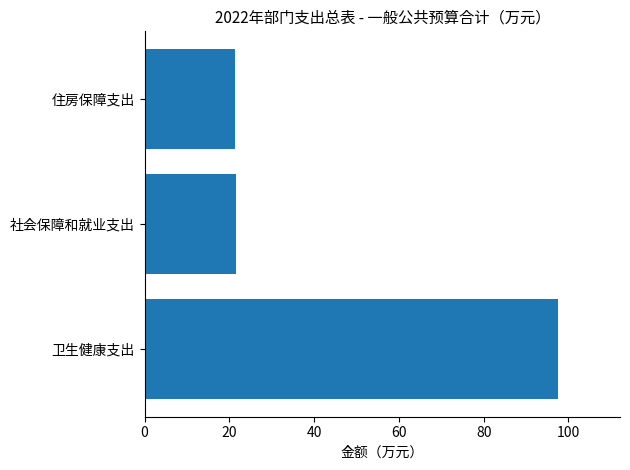

What is the maximum value shown in the chart?

97.5